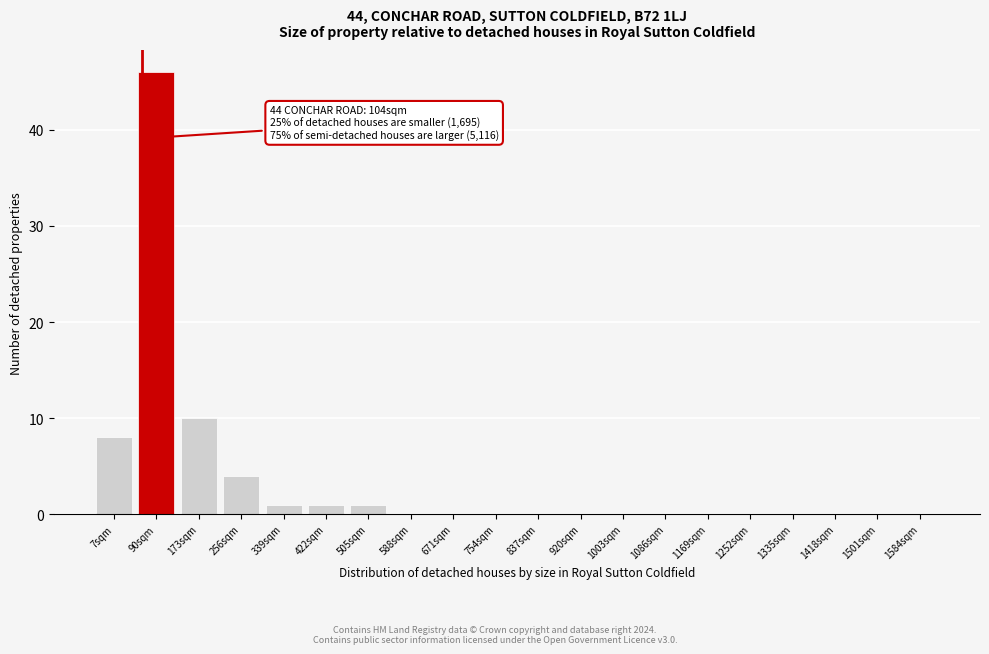

Reading left to right, list all the values displayed in this chart.

7sqm=8	90sqm=46	173sqm=10	256sqm=4	339sqm=1	422sqm=1	505sqm=1	588sqm=0	671sqm=0	754sqm=0	837sqm=0	920sqm=0	1003sqm=0	1086sqm=0	1169sqm=0	1252sqm=0	1335sqm=0	1418sqm=0	1501sqm=0	1584sqm=0